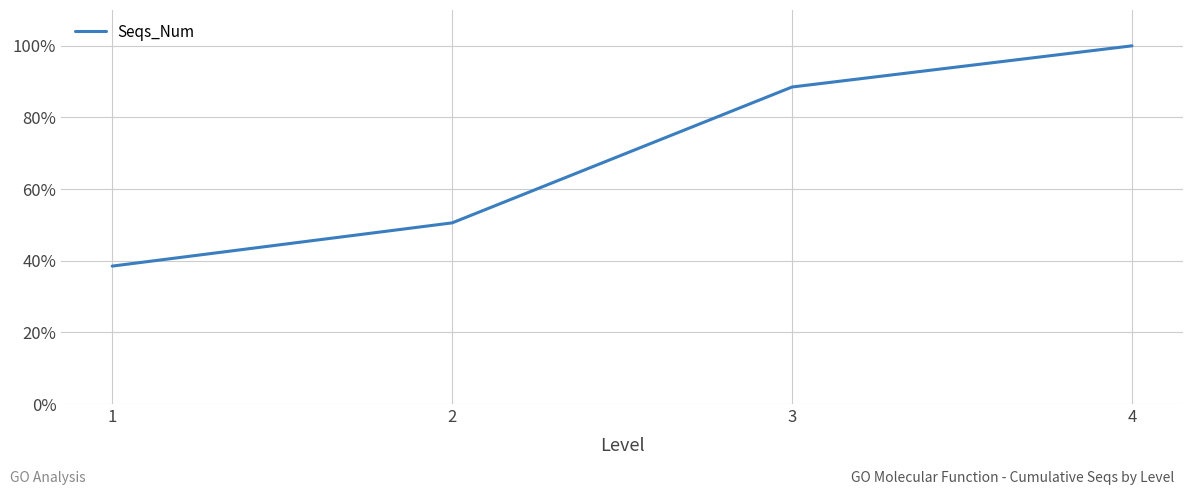

Count the values in the range 0 to 1.

4